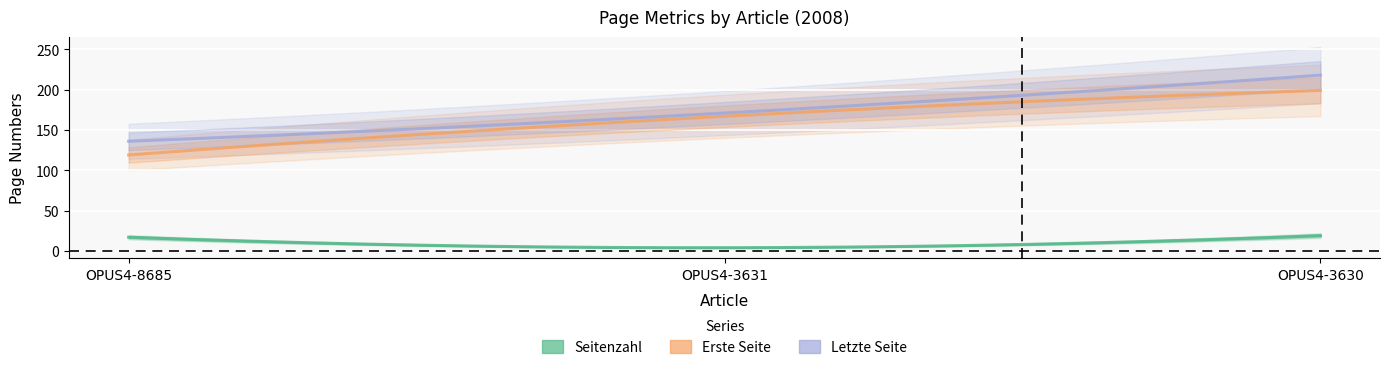

The Erste Seite series shows 108 at OPUS4-3631. True or false?

False